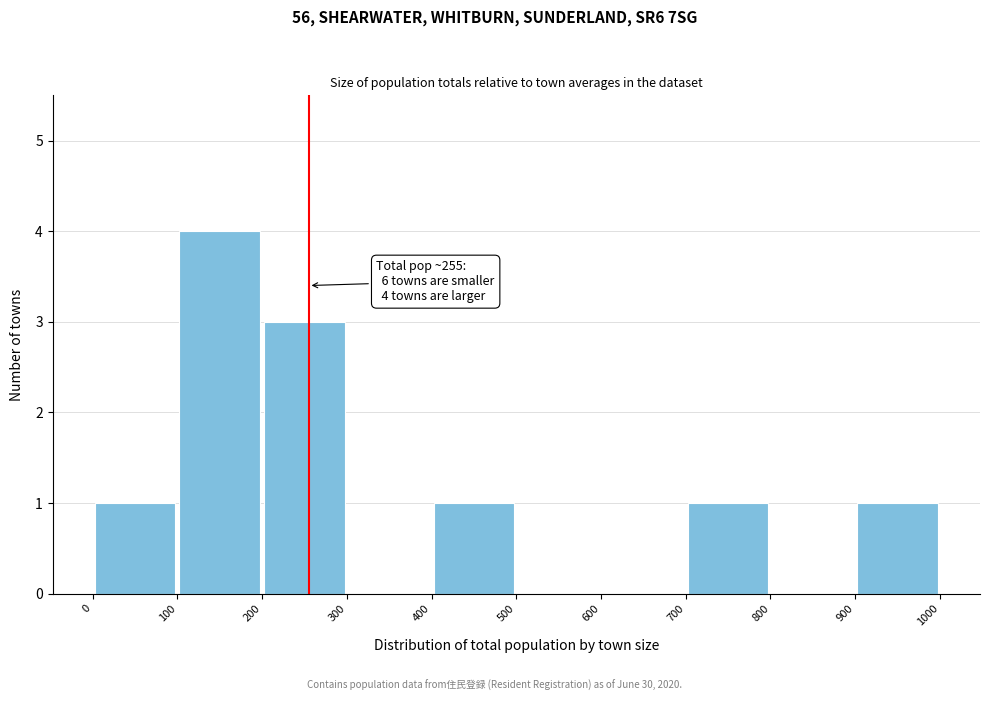

Over which range of the x-axis is the bar tallest?

100 to 200